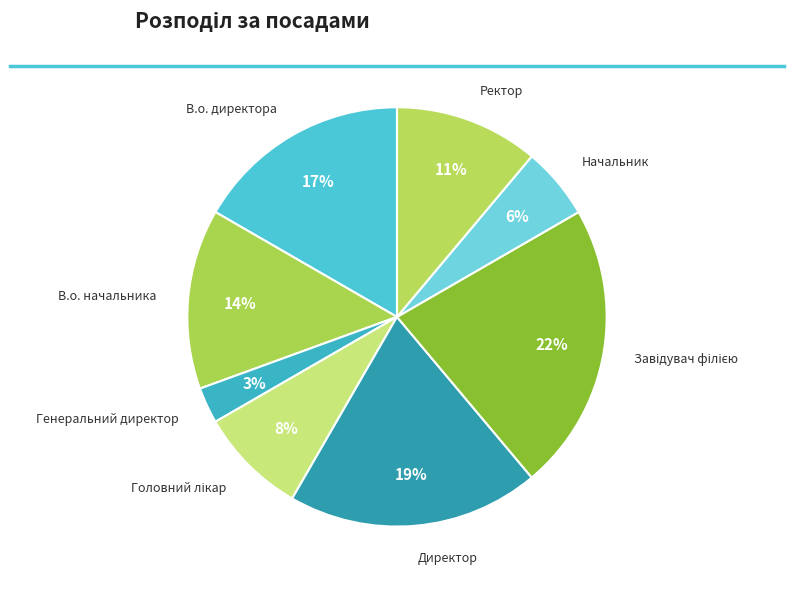

Is it true that В.о. директора is 3% of the pie?

False